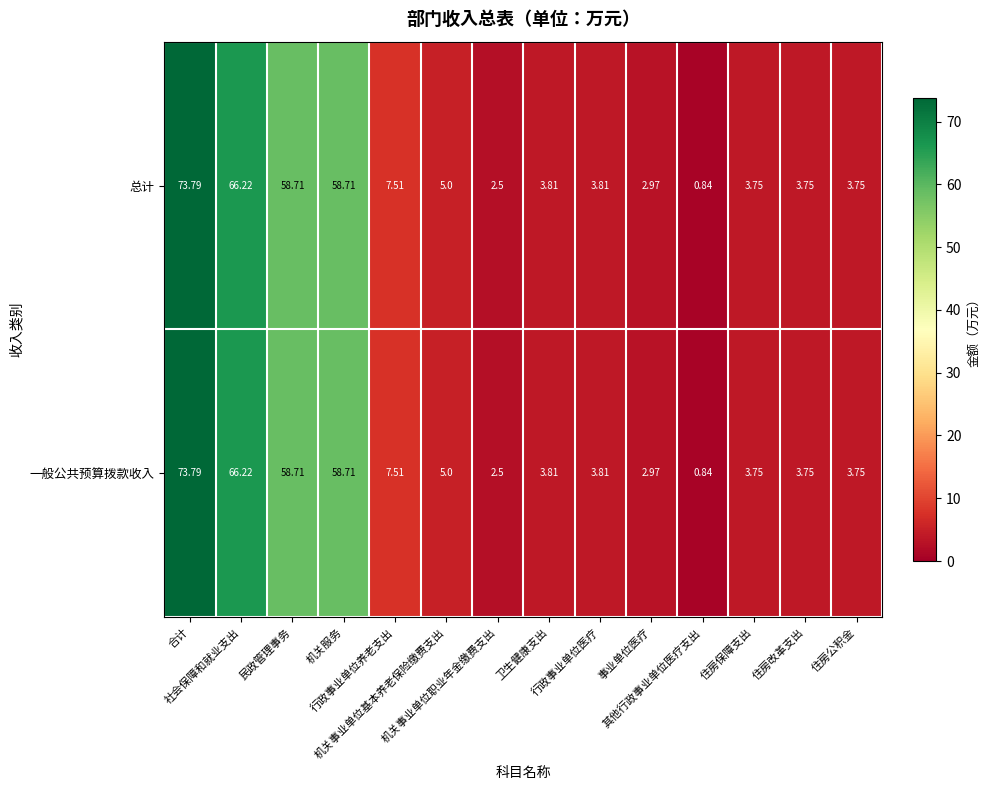

Which category has the highest value across all series?

合计